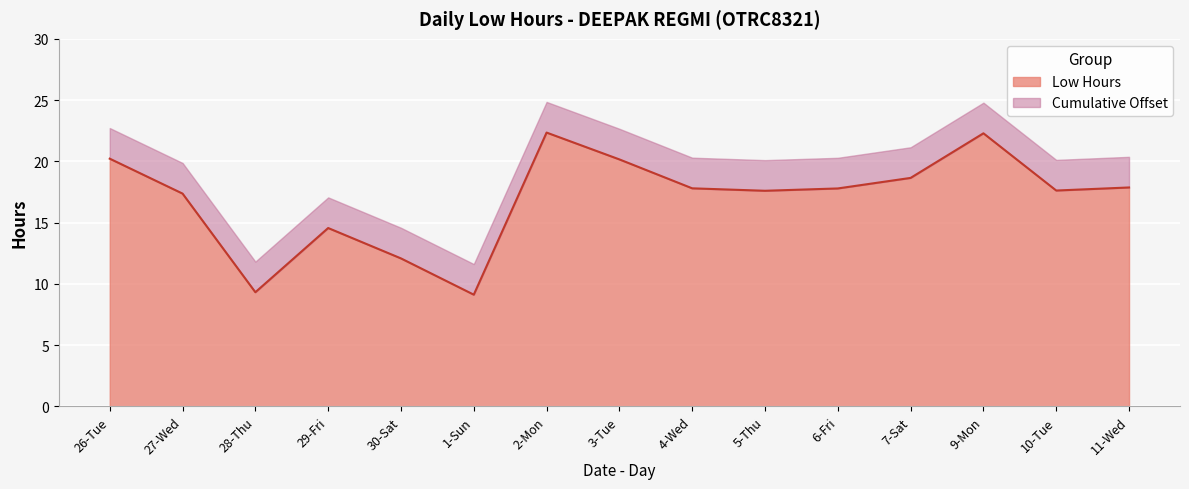

What is the value of the 11th point from the left?

17.8